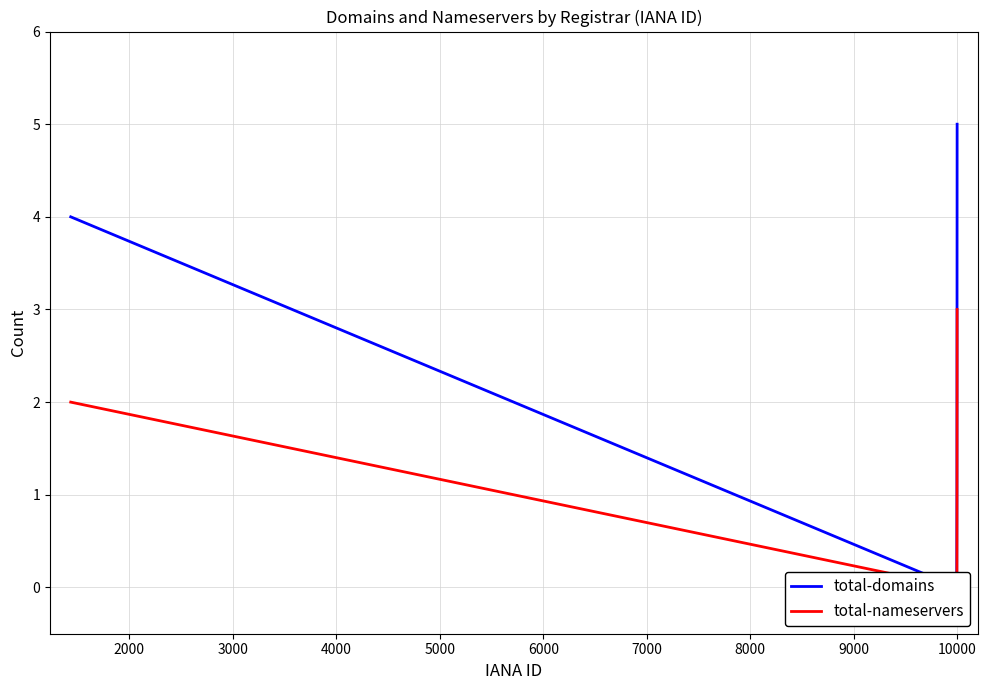

Is it true that total-nameservers equals -1 at 3000?

False